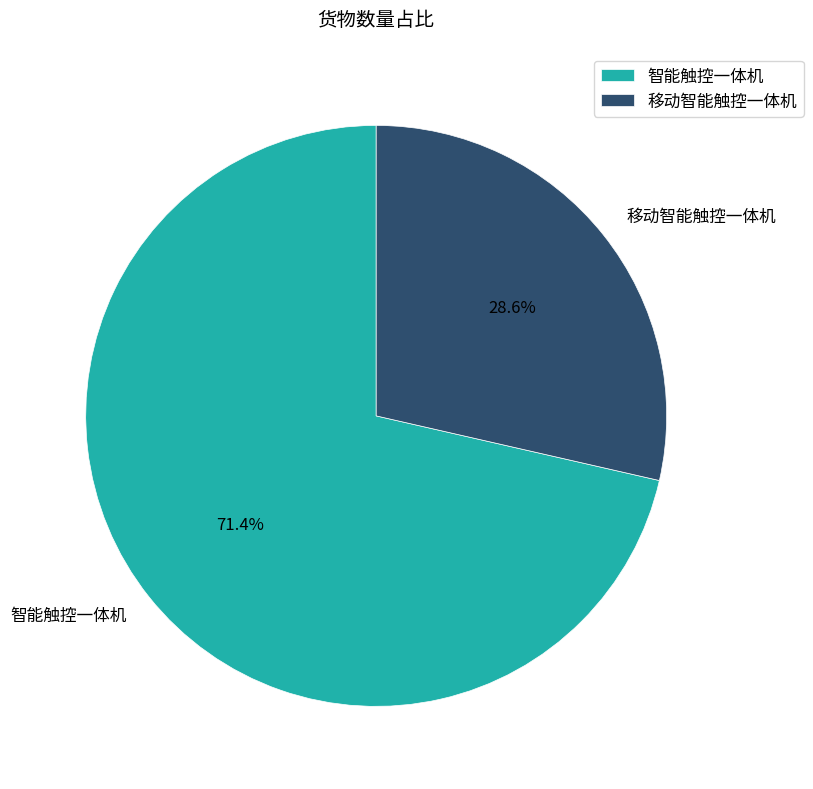

Between 智能触控一体机 and 移动智能触控一体机, which is larger?

智能触控一体机